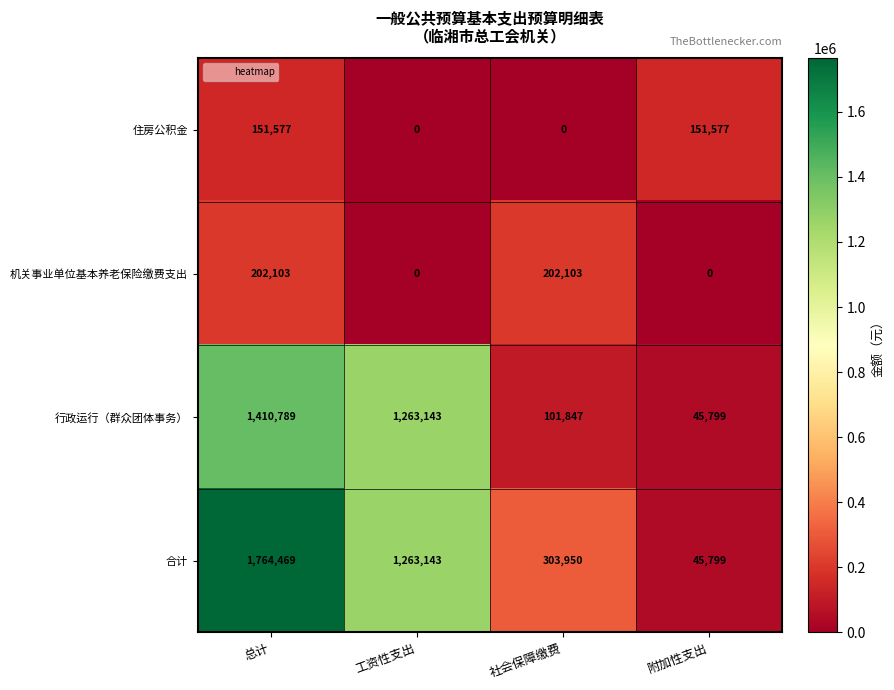

What is the difference between the highest and lowest values at 工资性支出?

1263143